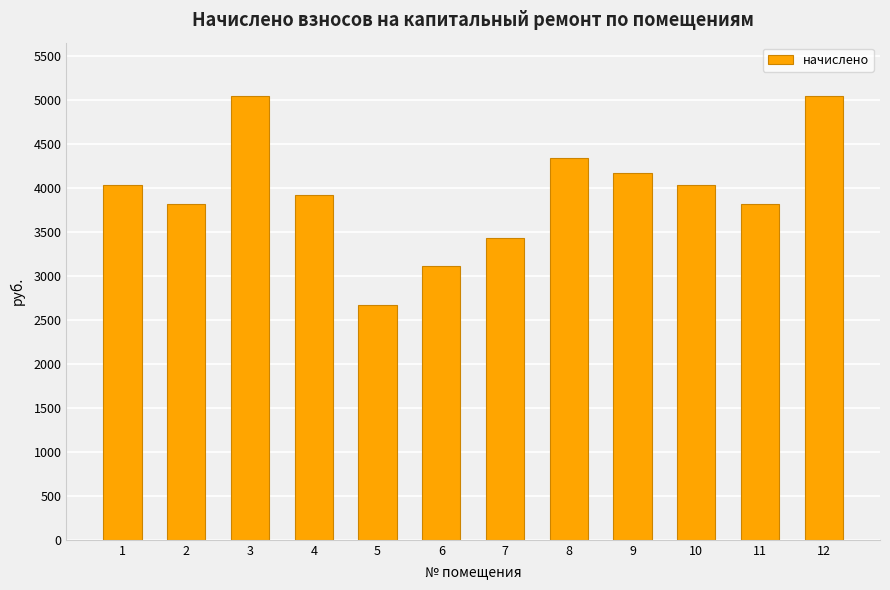

What is the minimum value shown in the chart?

2668.1